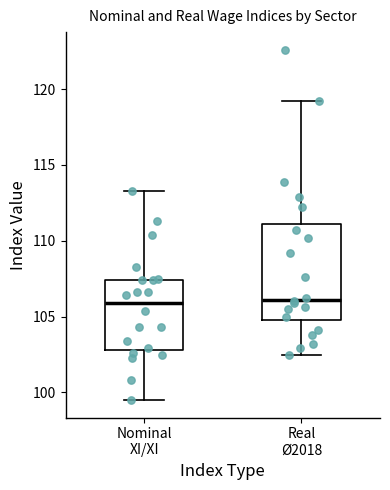

Reading left to right, transcribe this box plot: for each box, give where its median line is, the range the box spans, and where its two whiskers end, as read against the y-axis. The values are not printed on the chart, so give them approximately, as read against the axis.

Nominal XI/XI: median 106.0, box 103.0 to 107.5, whiskers 99.5 to 113.5
Real Ø2018: median 106.0, box 105.0 to 111.0, whiskers 102.5 to 119.0